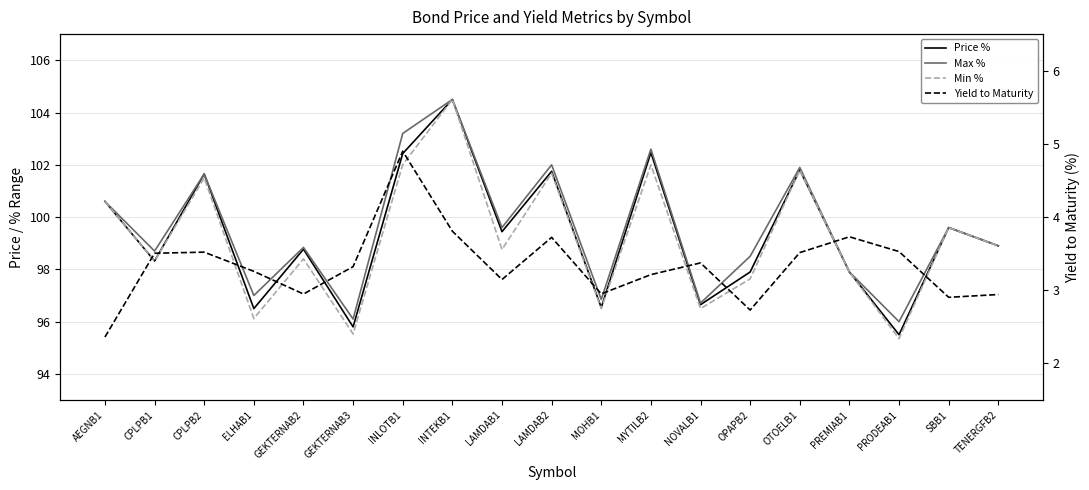

Which series has the widest spread of values?

Min %